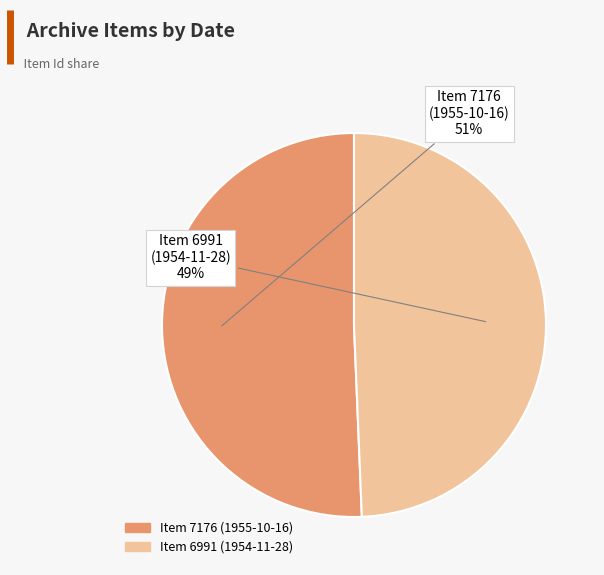

Which slice represents more than half of the pie?

Item 7176 (1955-10-16)